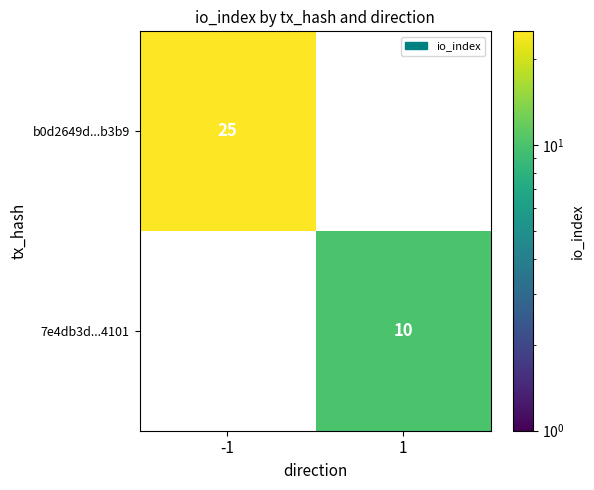

How many categories are shown in the chart?

2